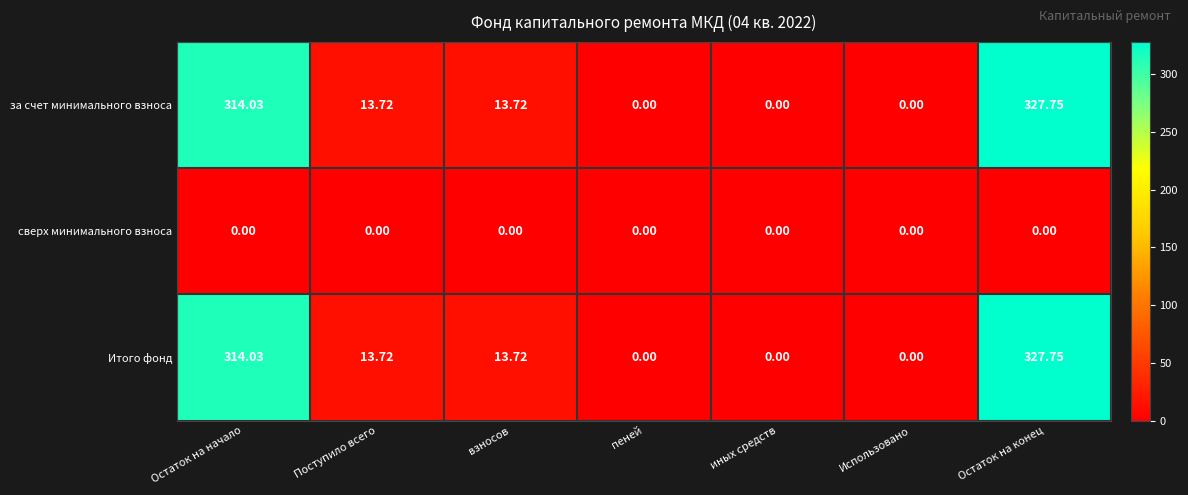

At which category is the sum across all series the highest?

Остаток на конец